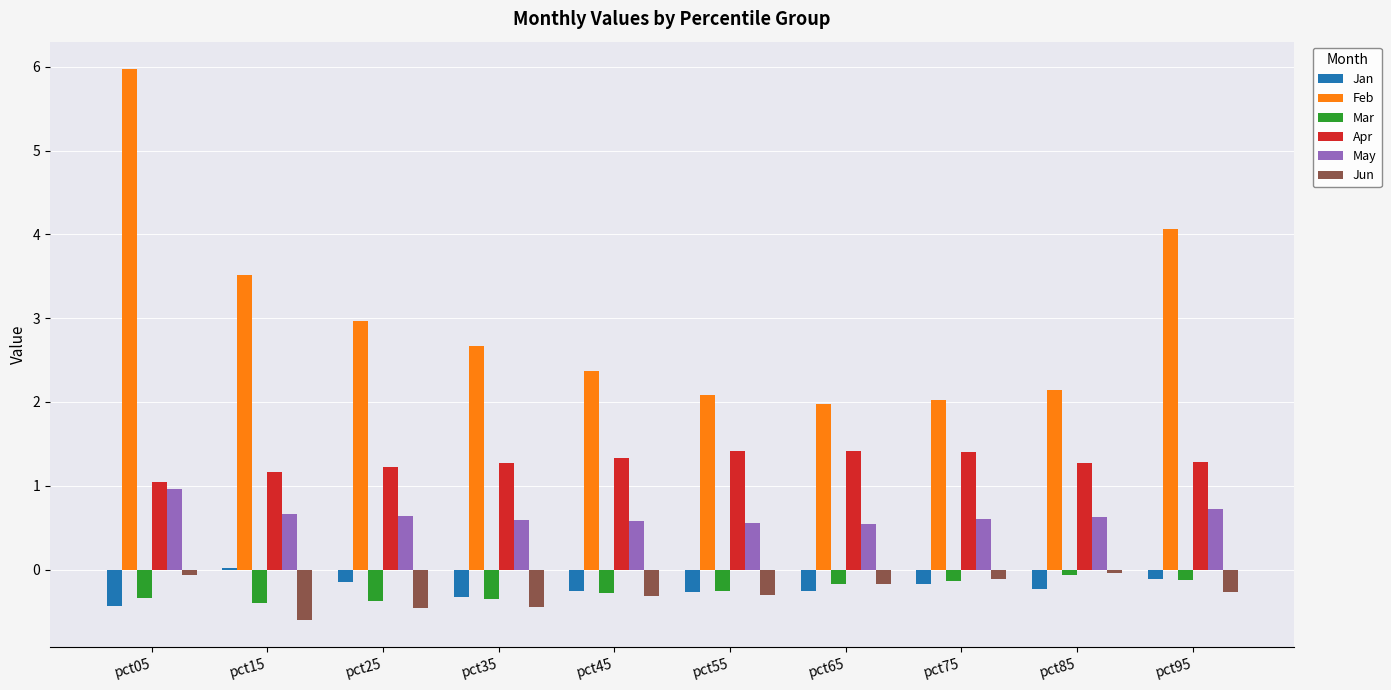

Which series has the largest total across all categories?

Feb